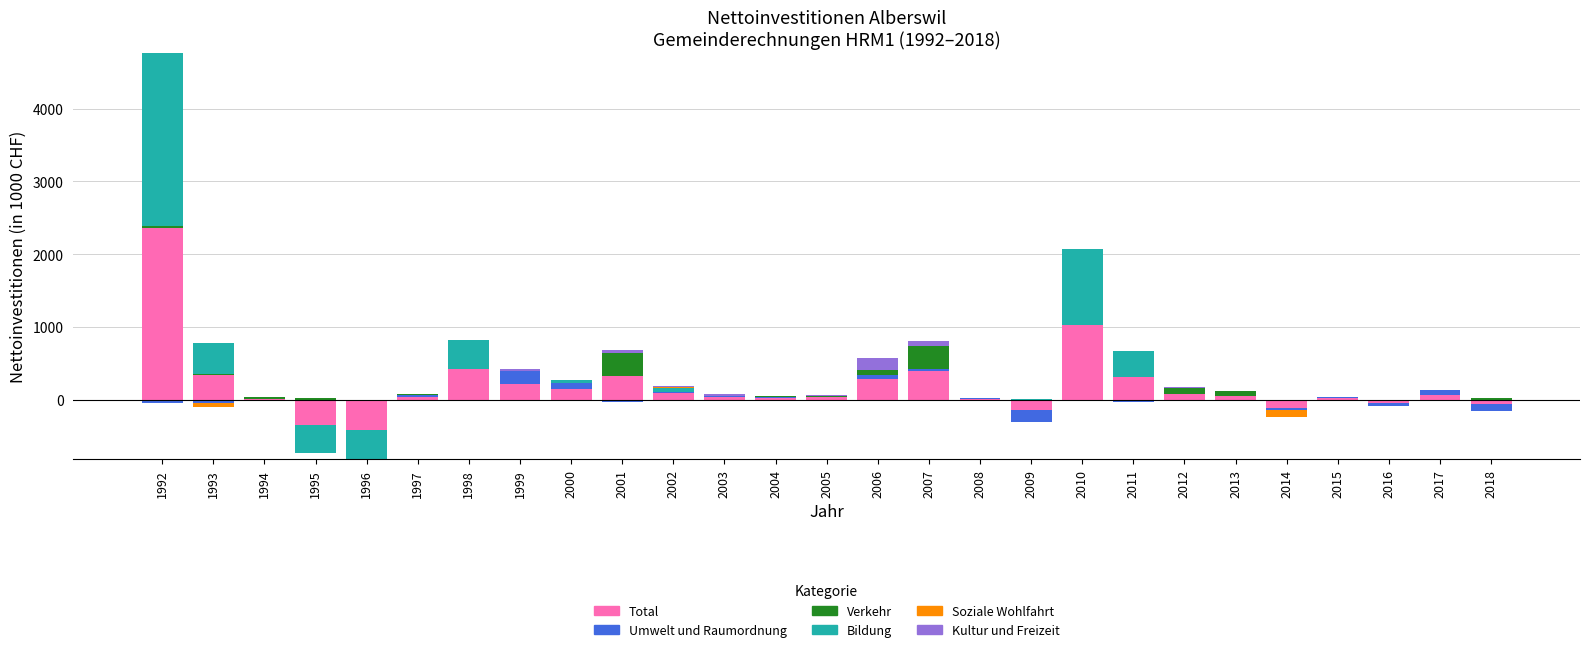

What is the value of the Total bar at the 1st from the left?

2358.4